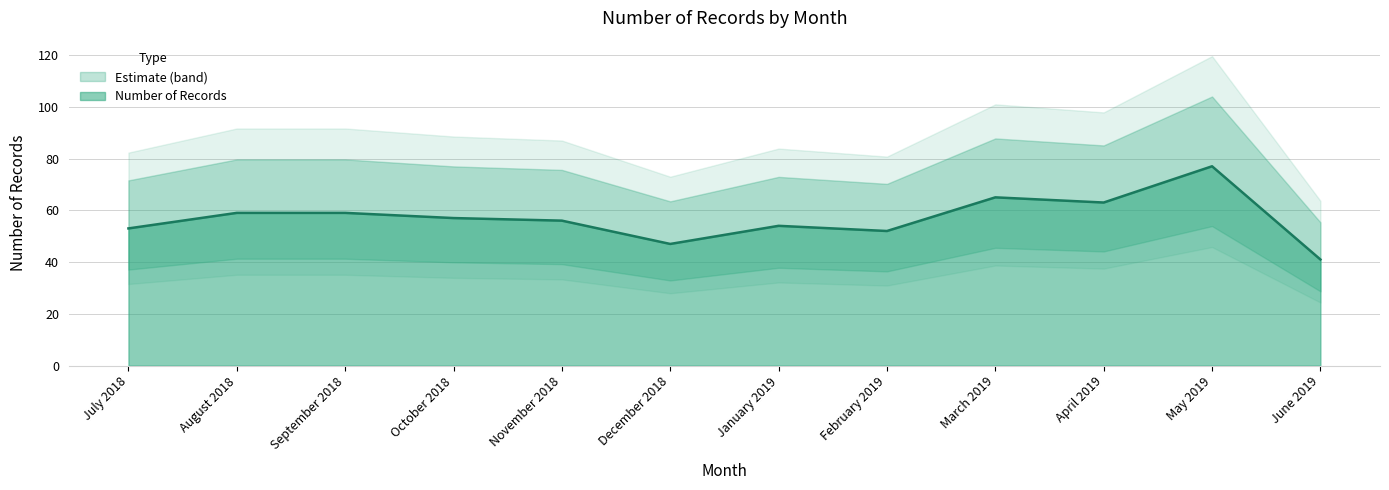

Which has a higher value, August 2018 or June 2019?

August 2018